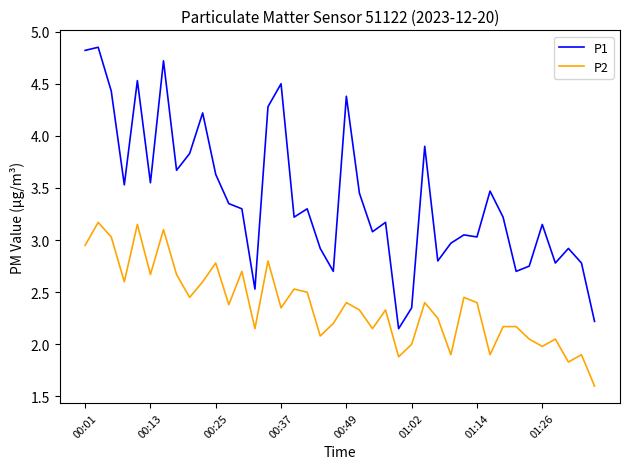

Which series has the largest total across all categories?

P1